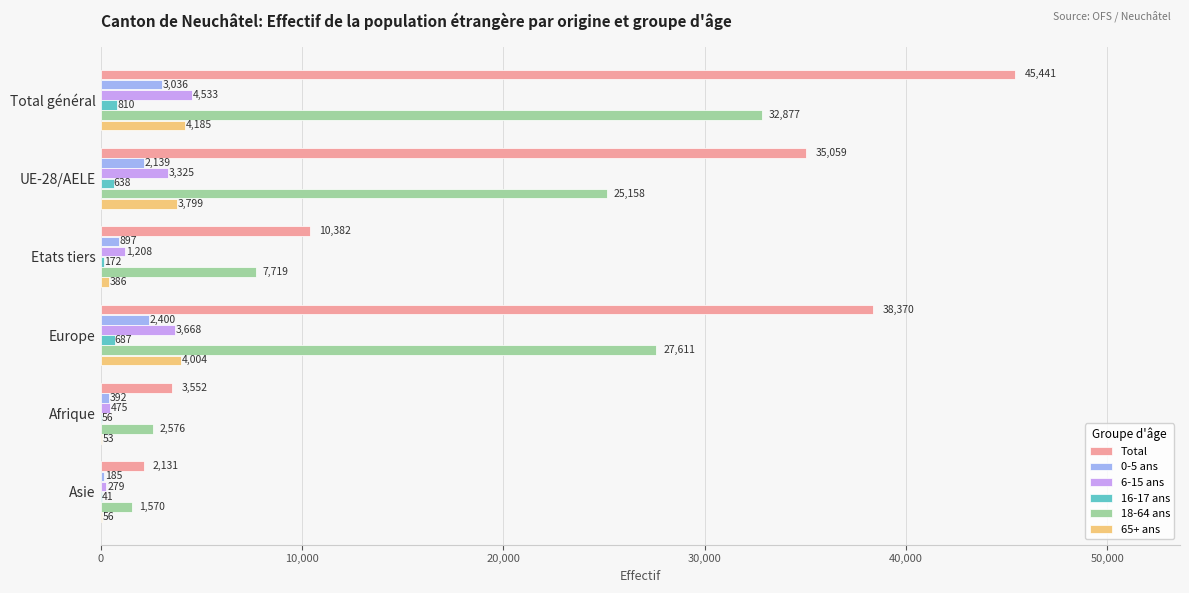

Which series has the largest total across all categories?

Total